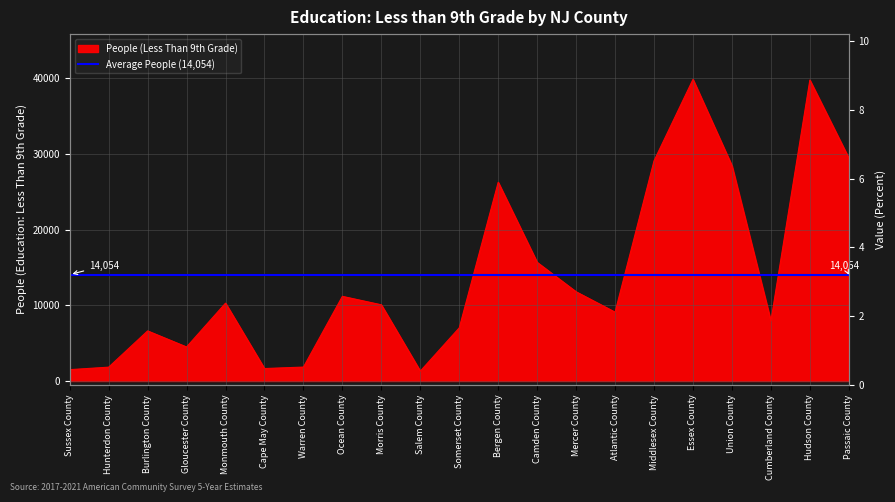

Which has a higher value, Sussex County or Bergen County?

Bergen County